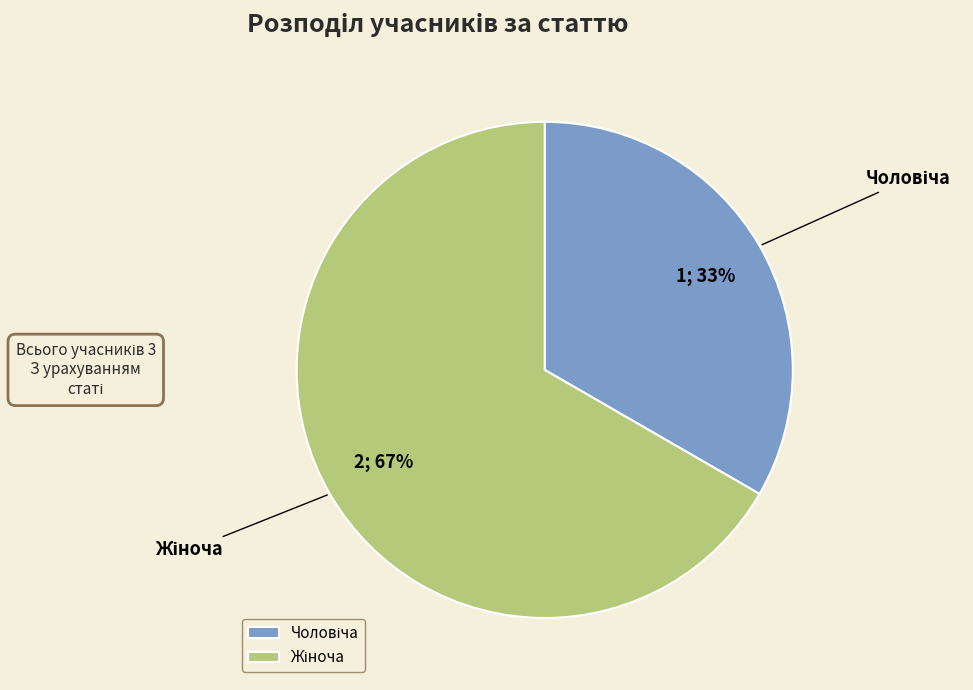

To the nearest percent, what is the average slice percentage?

50%